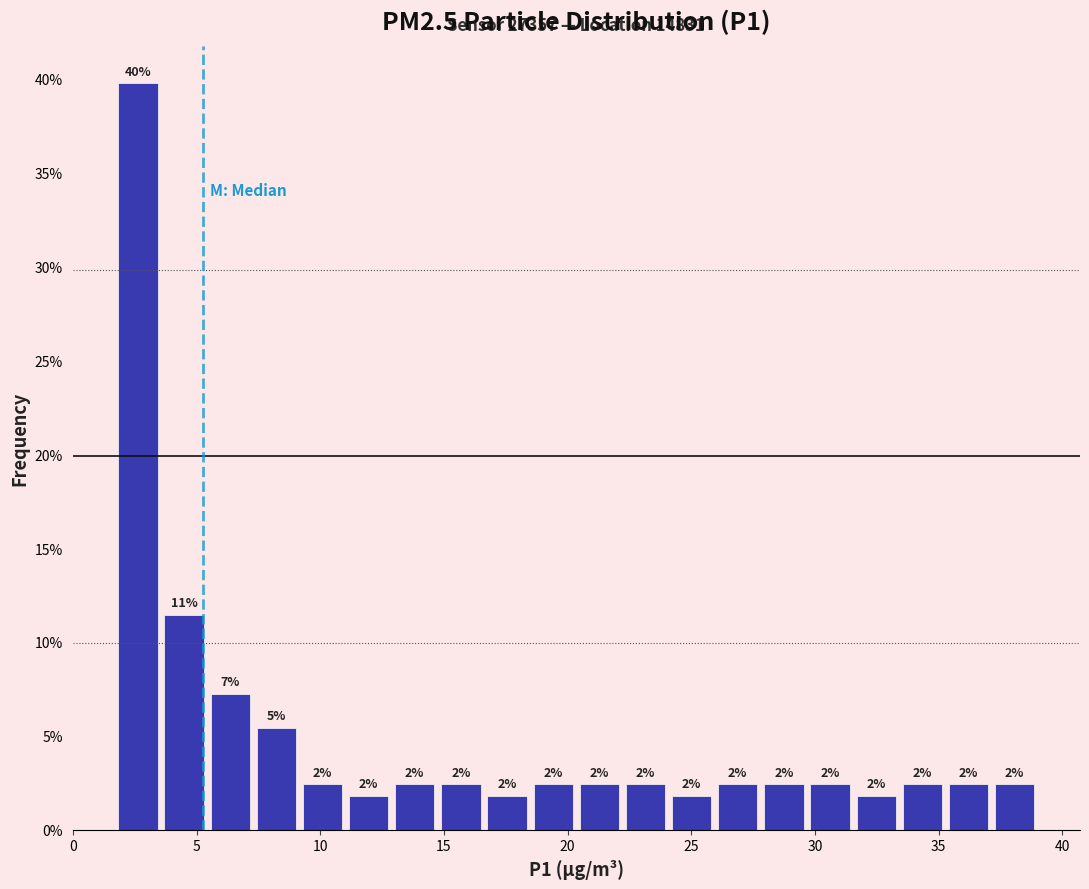

Read against the x-axis, roughly where is the centre of the tallest bar?

2.5